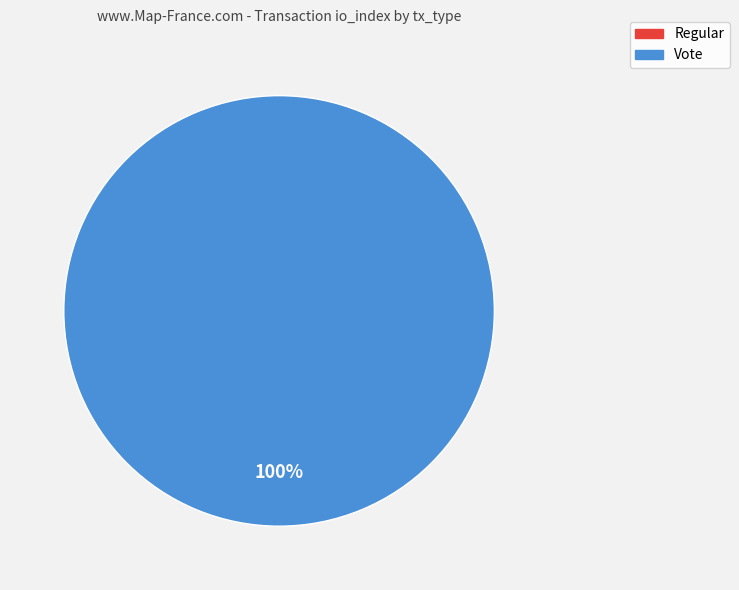

To the nearest percent, what percentage of the pie is Vote?

100%